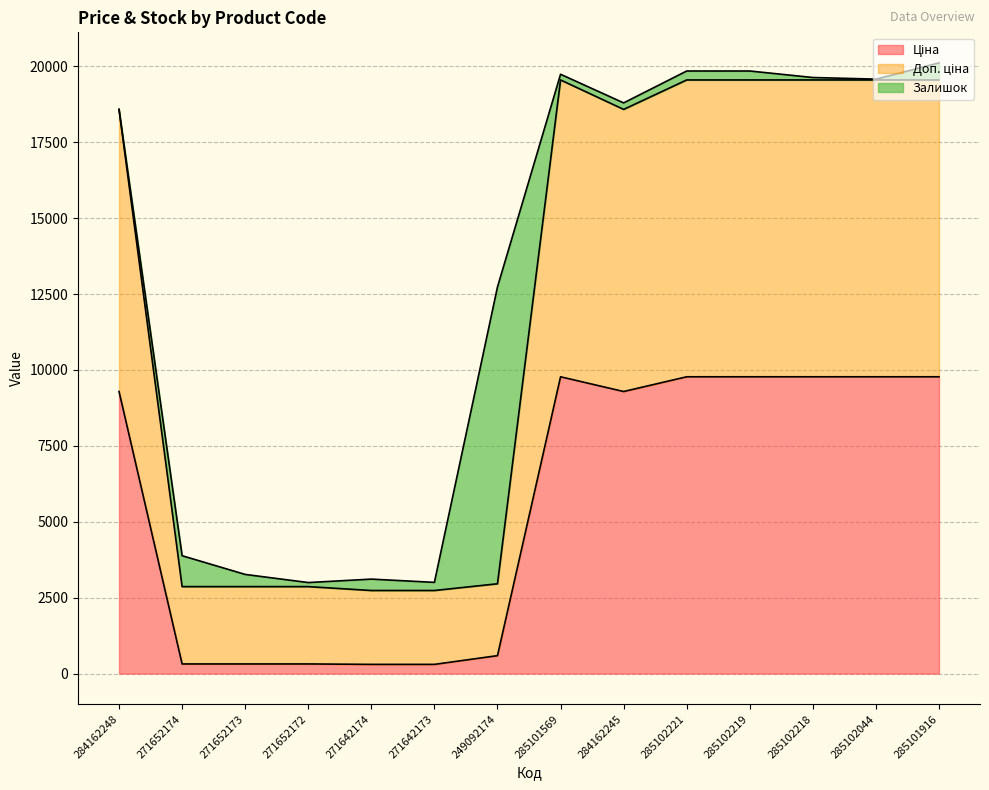

True or false: Ціна has a value of 318.3 at 271652172.

True